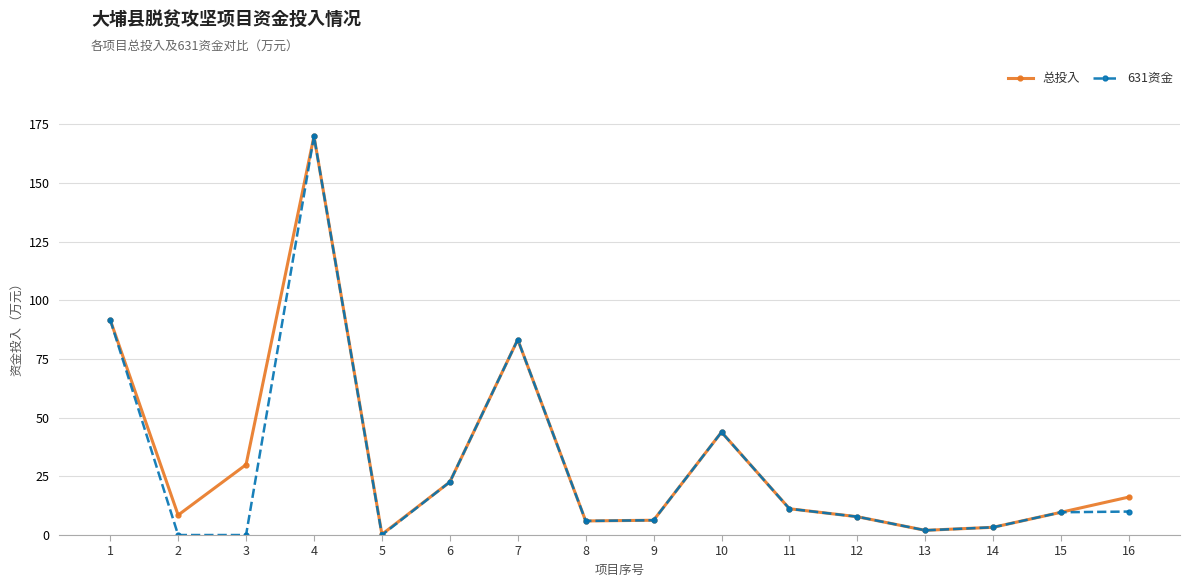

What is the sum of the 631资金 values at 4 and 12?

177.8